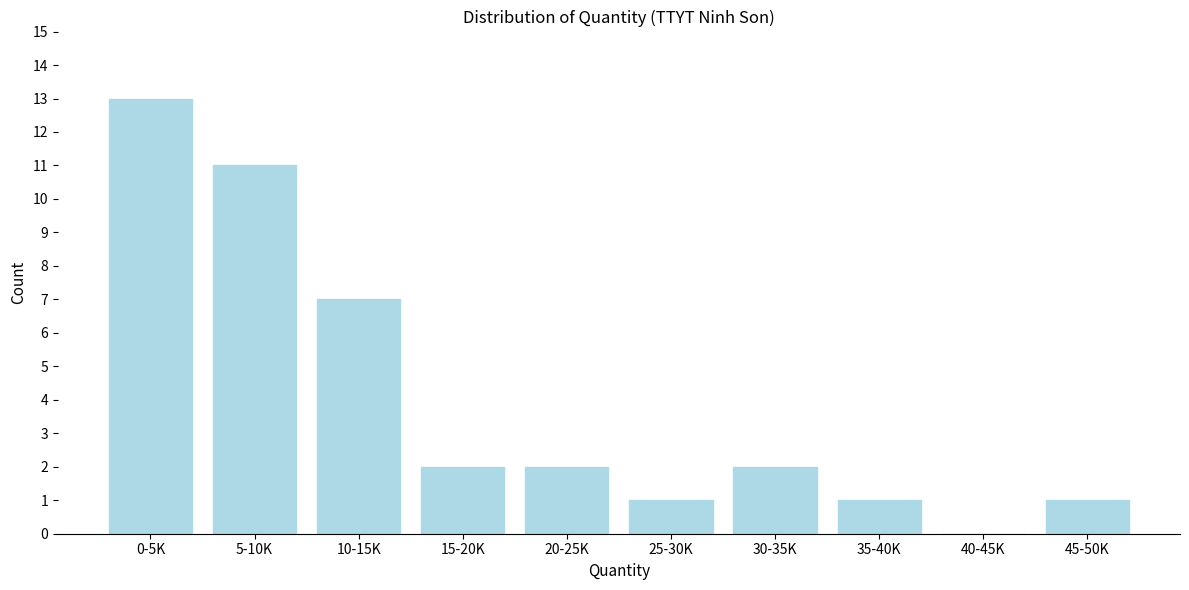

Reading left to right, what are all the values shown in this chart?

0-5K=13	5-10K=11	10-15K=7	15-20K=2	20-25K=2	25-30K=1	30-35K=2	35-40K=1	40-45K=0	45-50K=1